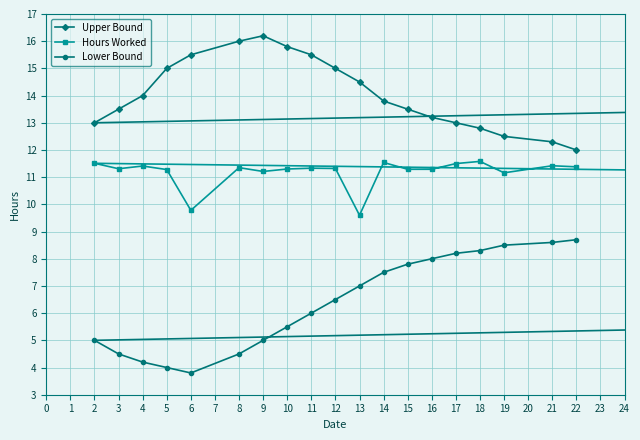

Rank the series by their maximum value, from highest to lowest.

Upper Bound, Hours Worked, Lower Bound